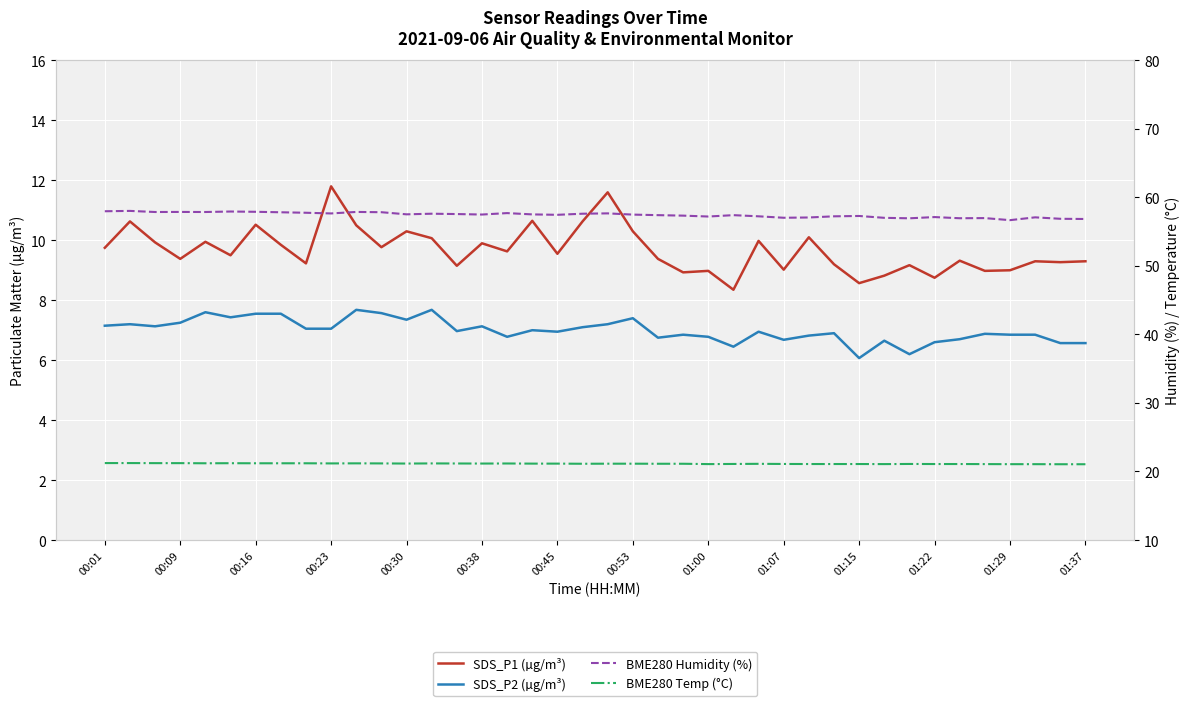

How many lines are shown in the chart?

4